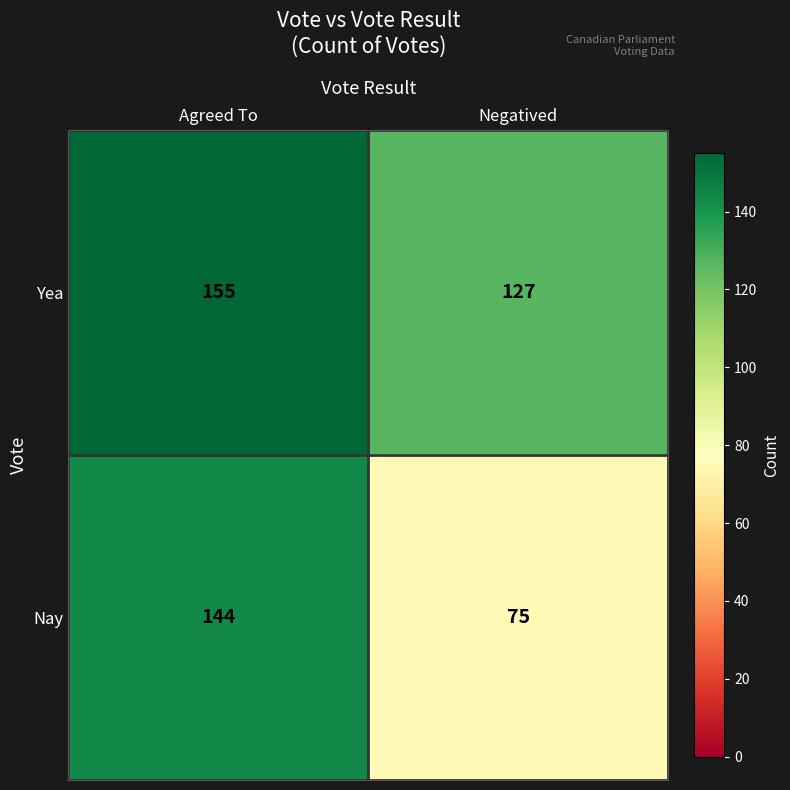

Reading right to left, transcribe all the data shown in this chart.

Yea: 127	155
Nay: 75	144